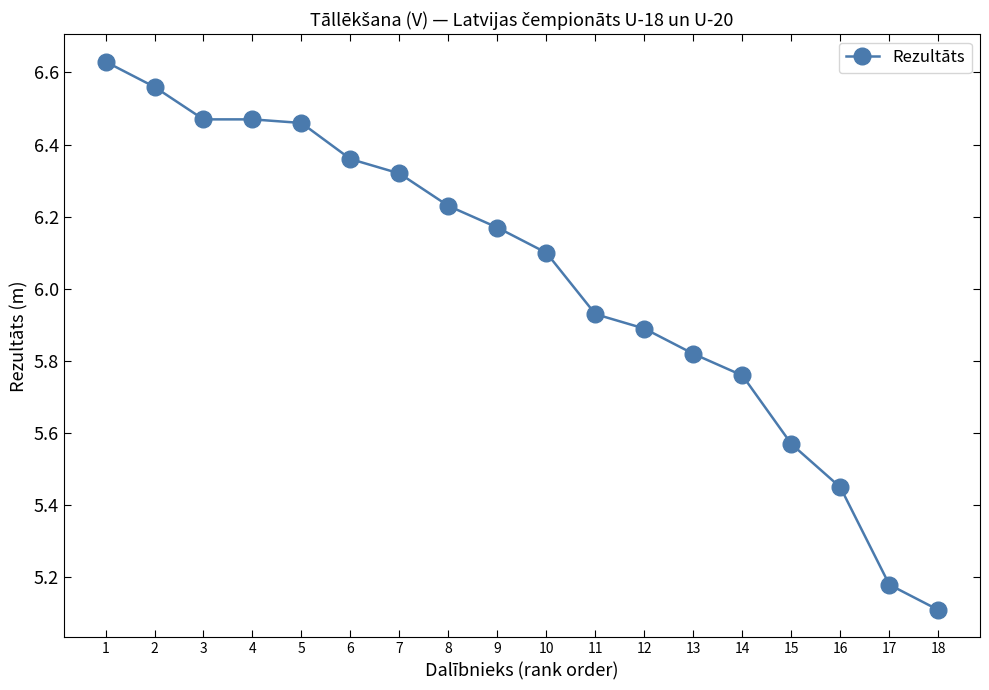

What is the value of the 10th point from the left?

6.1